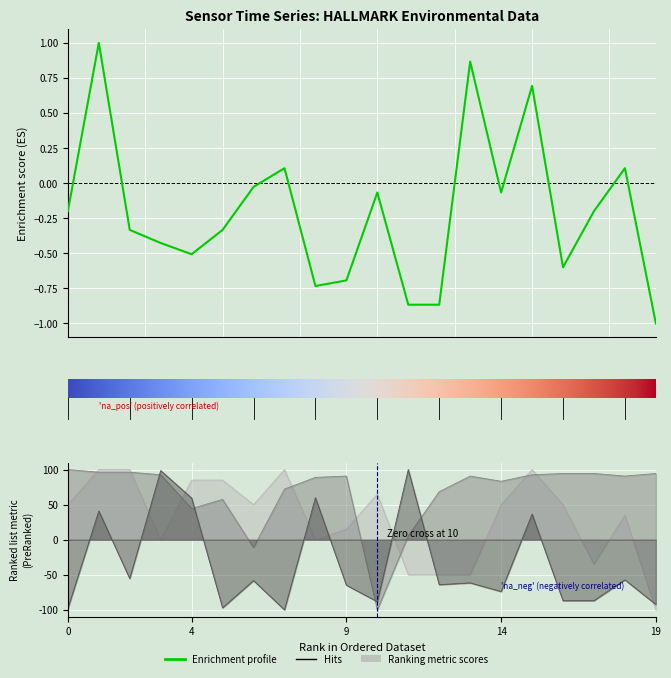

At how many categories does at least one series exceed 0?

20